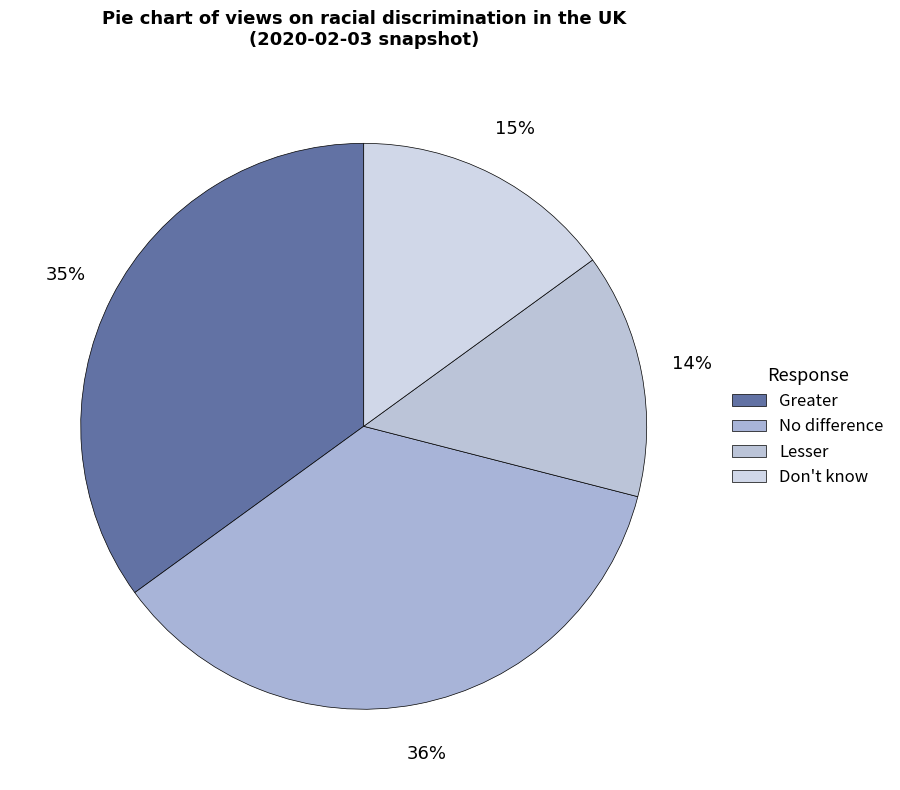

To the nearest percent, what is the difference between the largest and smallest slice percentages?

22%